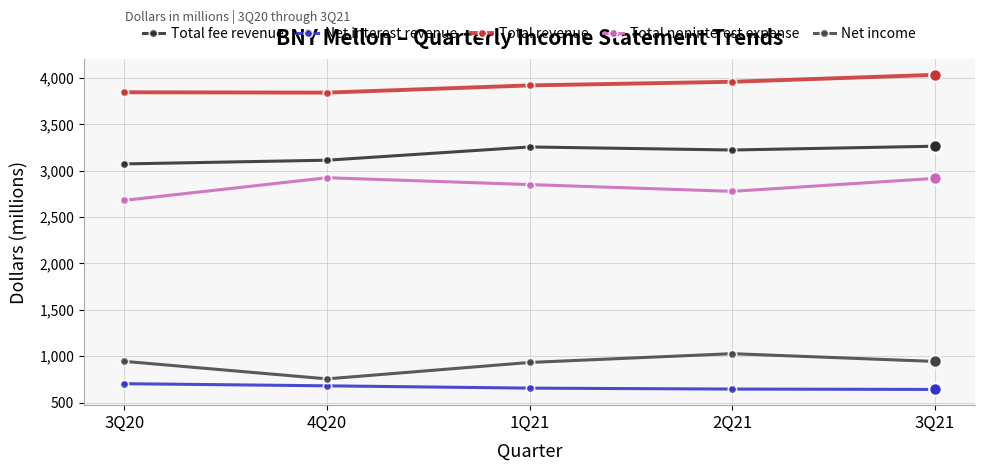

How many interior local valleys does the Total noninterest expense series have?

1